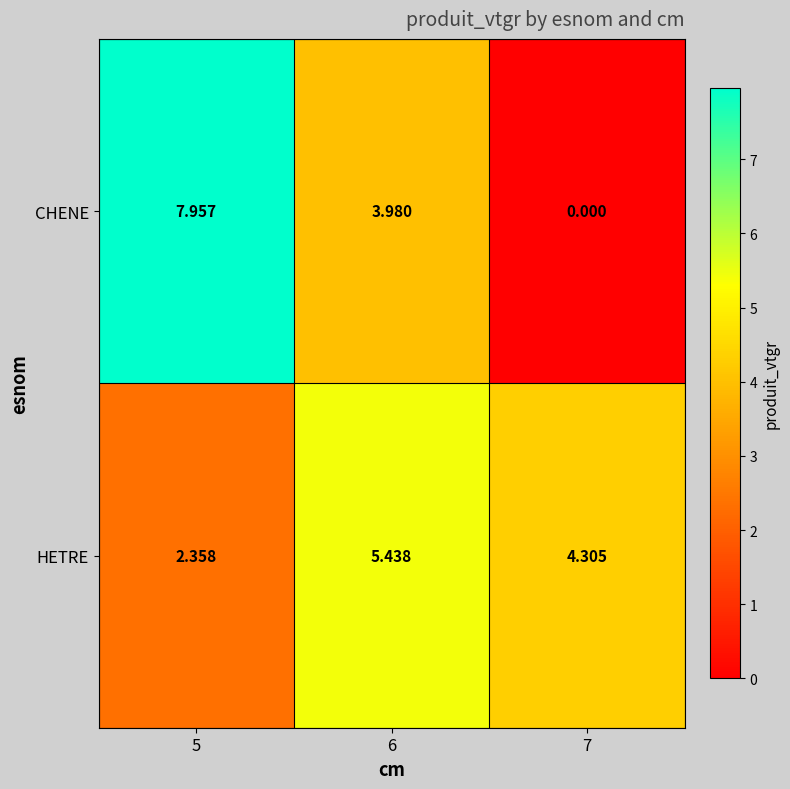

Which series has the widest spread of values?

CHENE